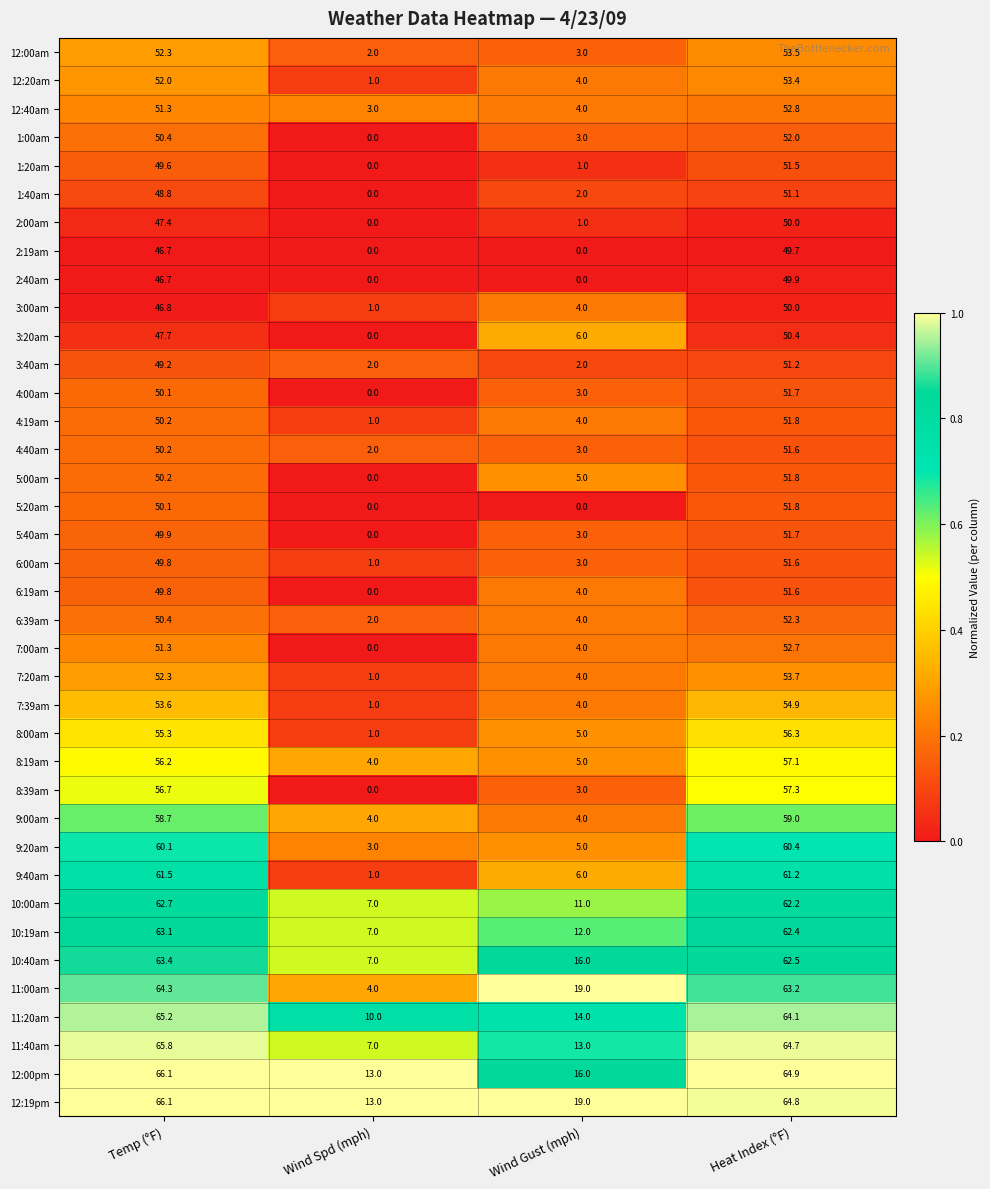

Is it true that 12:19pm equals 8.5 at Wind Gust (mph)?

False